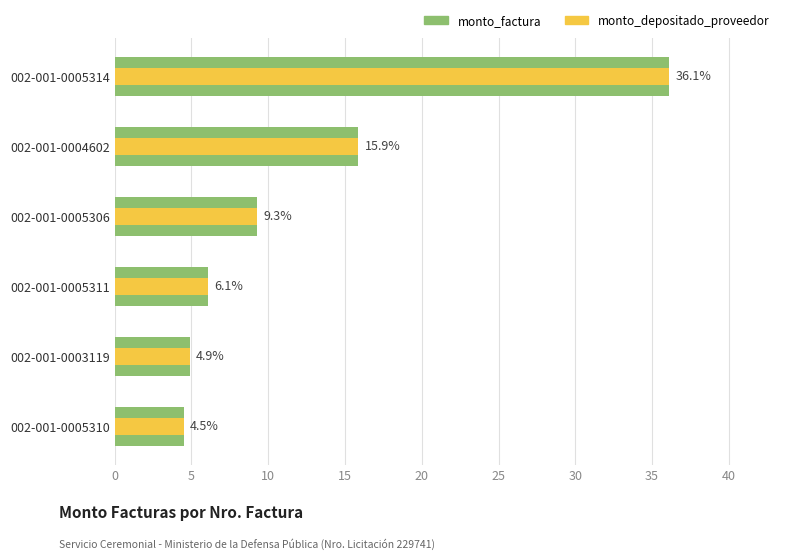

List the series in order of their peak value, lowest first.

monto_factura, monto_depositado_proveedor